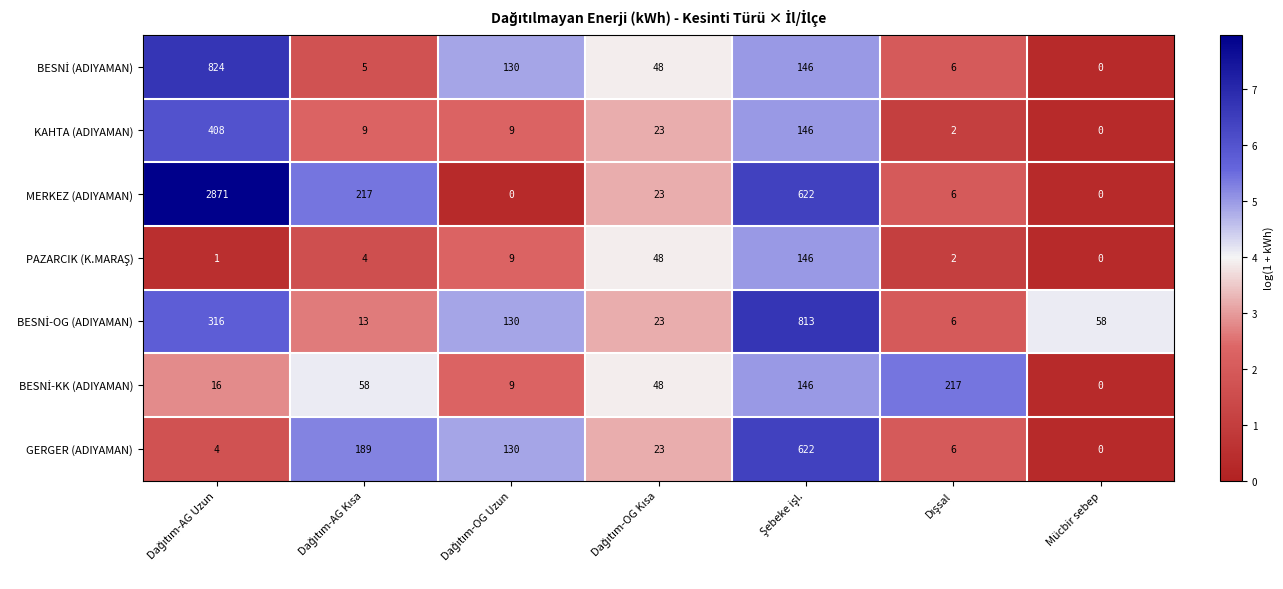

Which series has the largest total across all categories?

MERKEZ (ADIYAMAN)